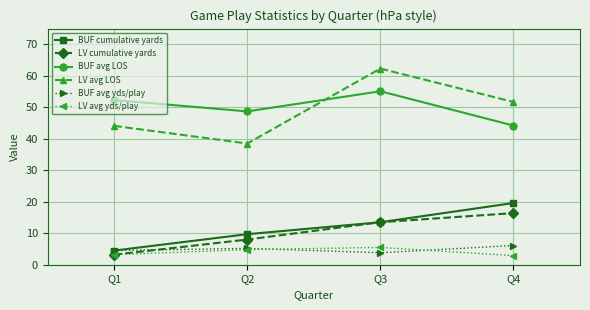

True or false: LV cumulative yards and BUF avg LOS cross at least once.

False